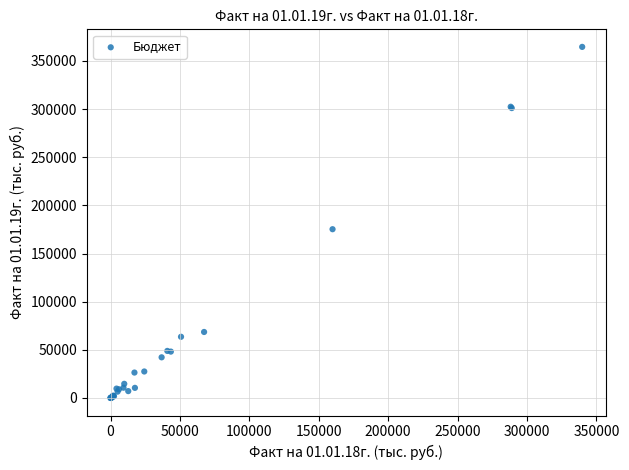

What Y value in the scatter plot is closest to 182288?

175246.2